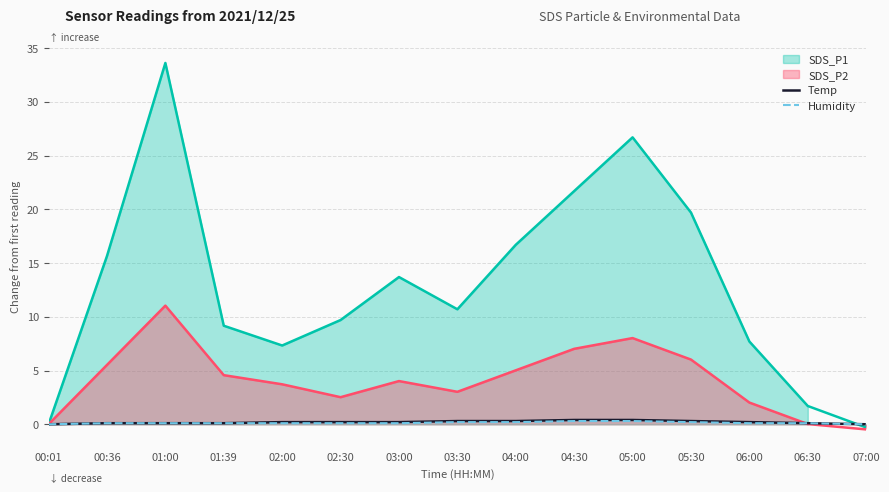

What is the difference between the Humidity values at 03:30 and 01:39?

0.1